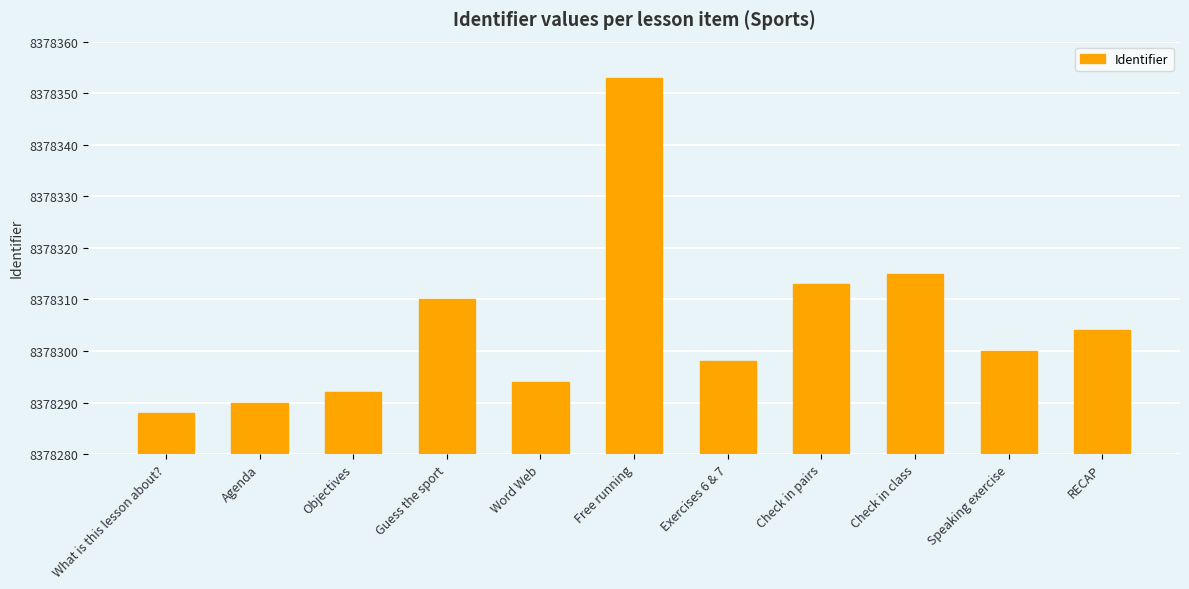

What is the greatest value displayed?

8378353